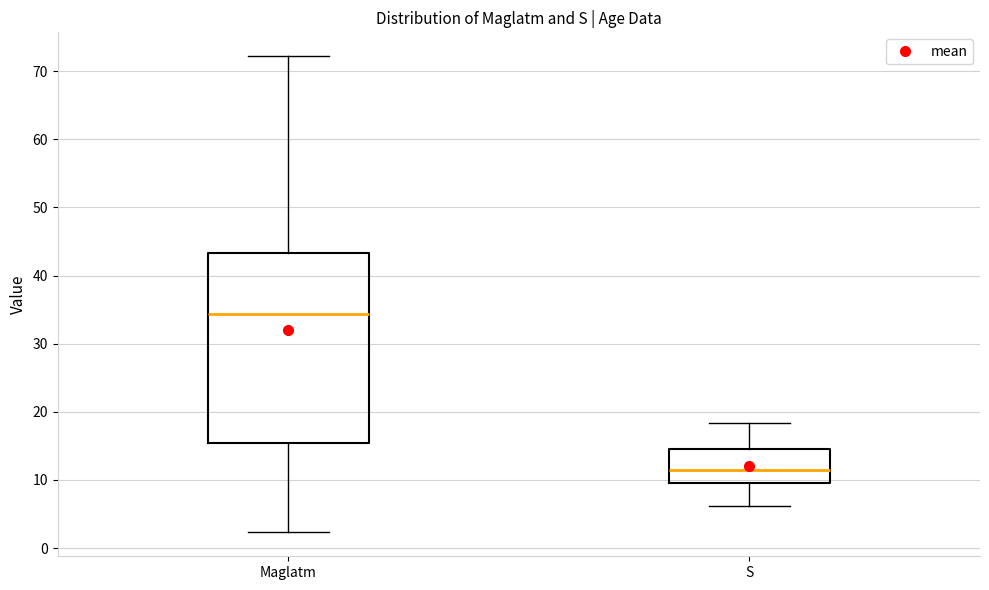

Which box has the highest median line?

Maglatm